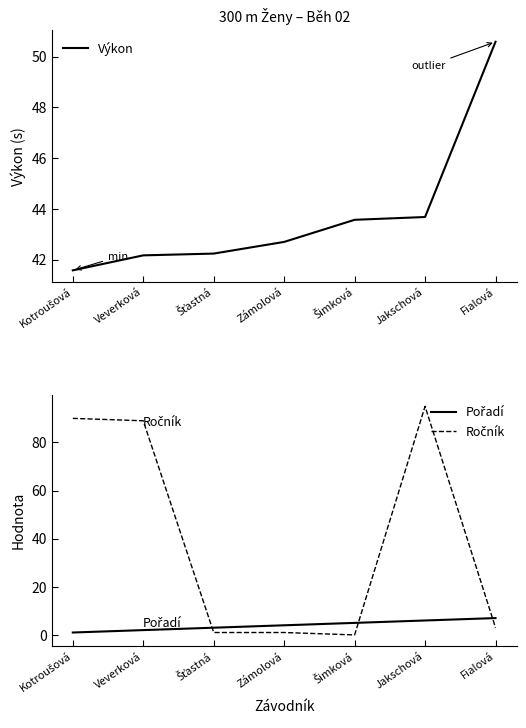

What is the sum of the Ročník values at Zámolová and Fialová?

4.0